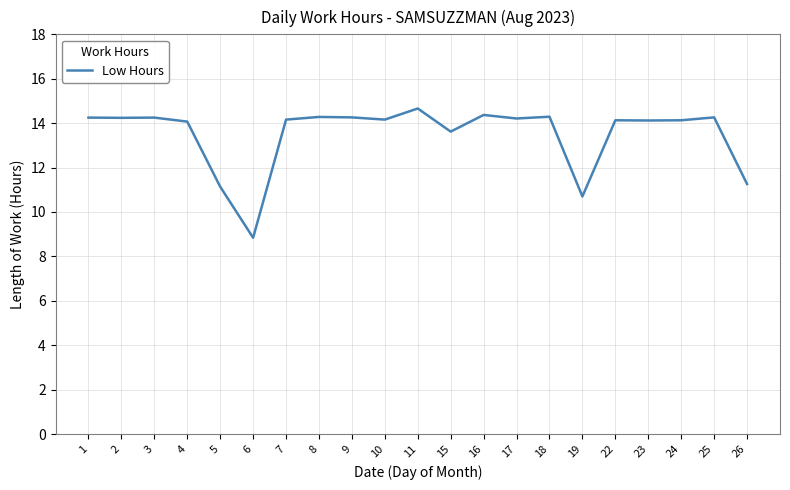

Is it true that the value at 16 is 7.8?

False